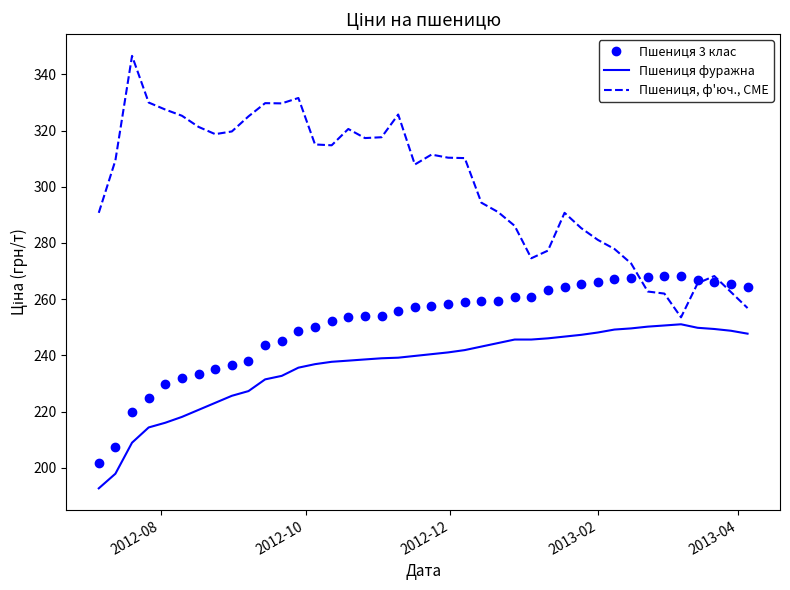

Which series has the largest total across all categories?

Пшениця, ф'юч., CME